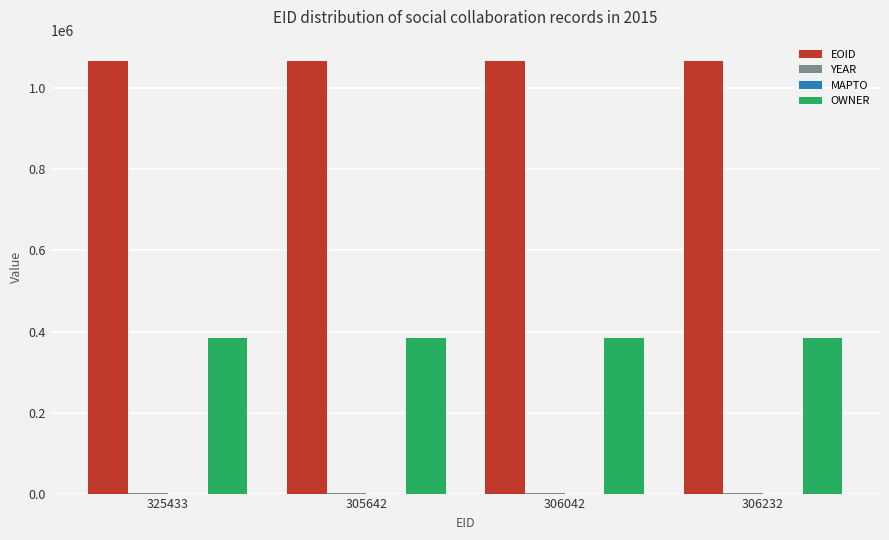

Are the bars horizontal?

No